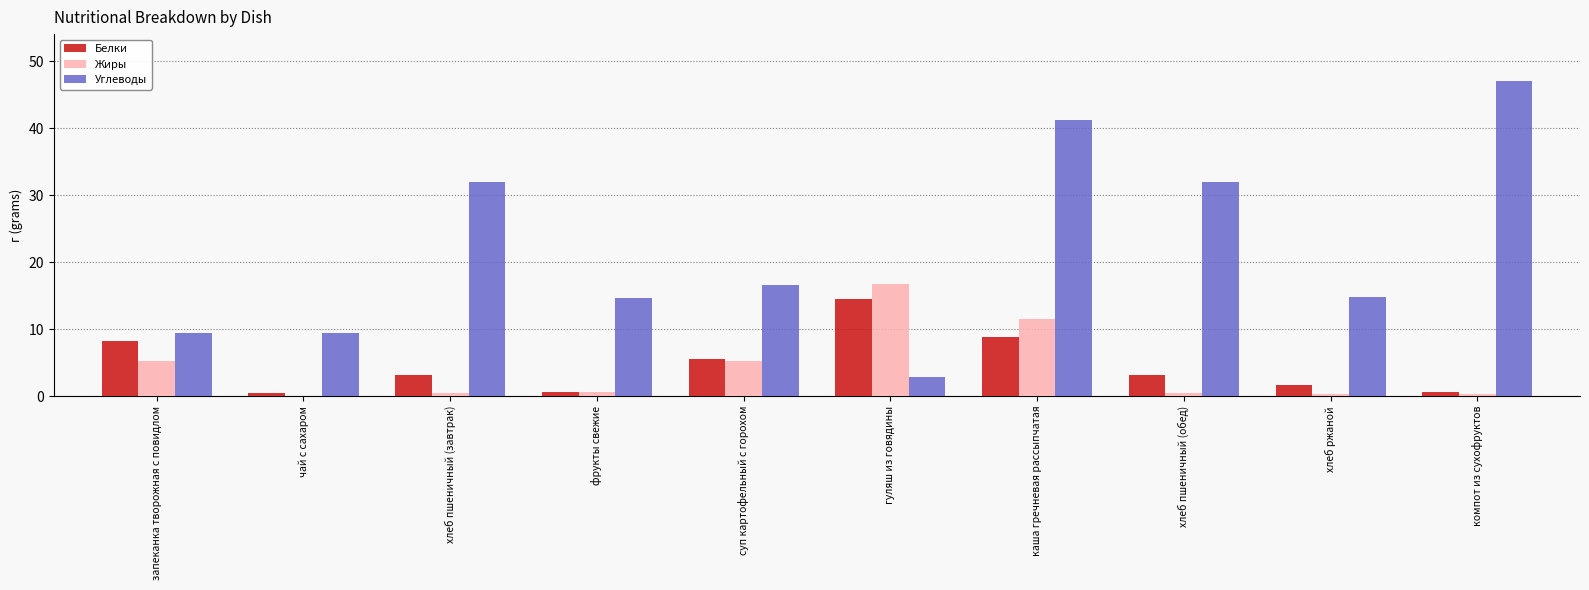

True or false: Углеводы has a value of 32.0 at хлеб пшеничный (обед).

True